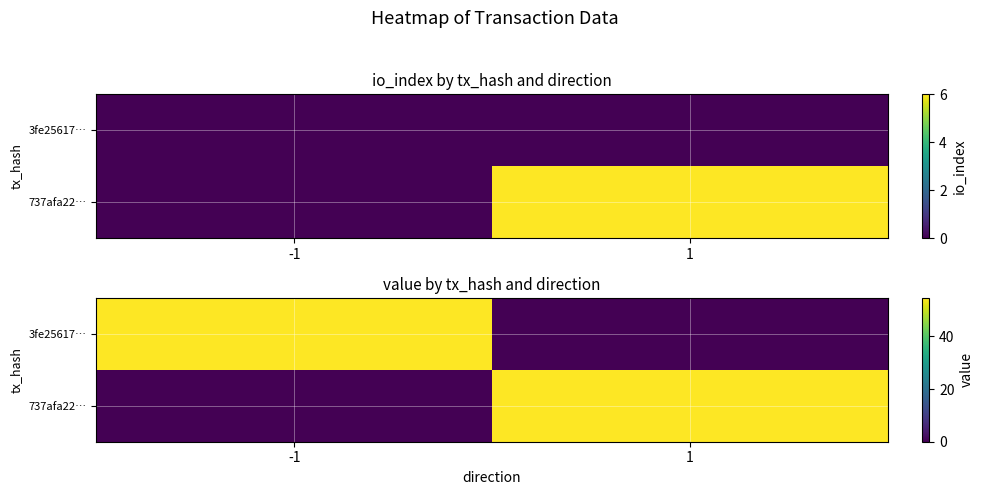

Where does the 3fe25617… series first go above 54?

-1